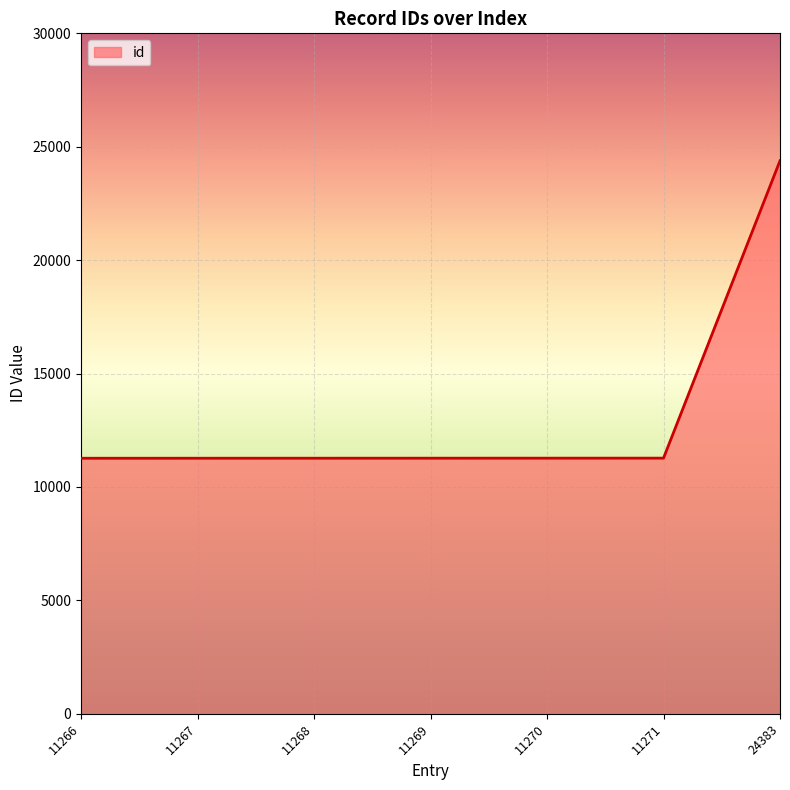

Does the chart display data point markers on the line(s)?

No